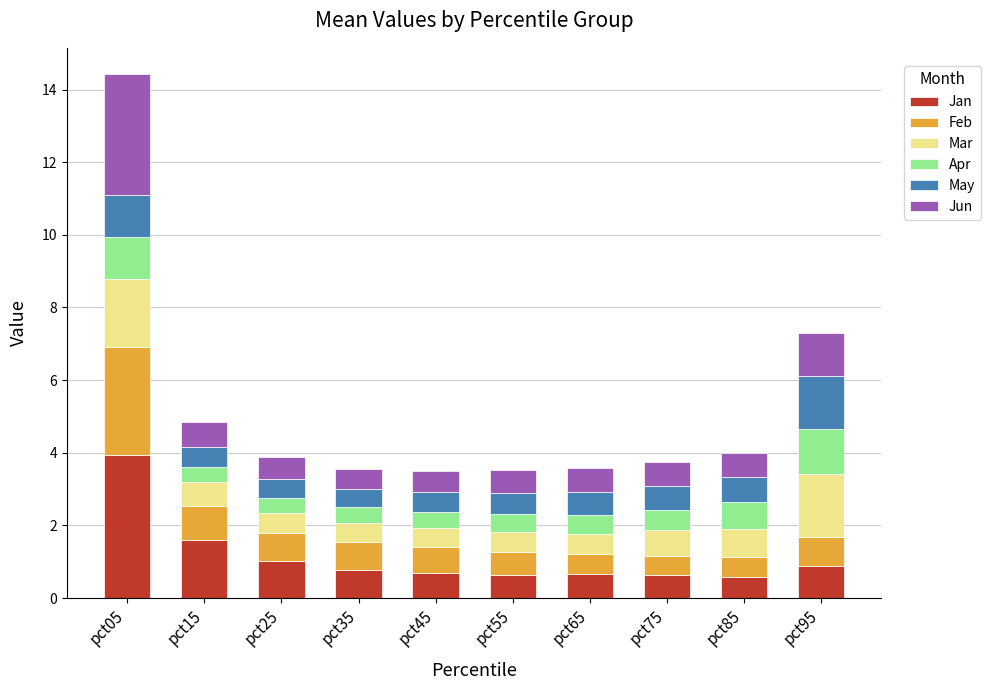

The value of Jan at pct25 is 1.5. True or false?

False